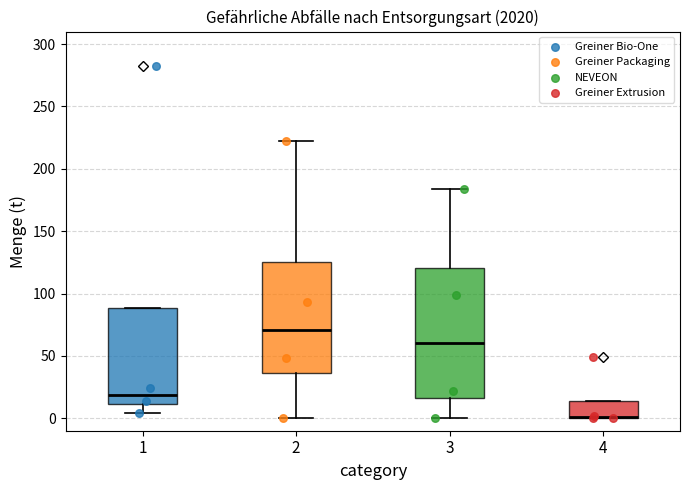

Reading left to right, transcribe this box plot: for each box, give where its median line is, the range the box spans, and where its two whiskers end, as read against the y-axis. The values are not printed on the chart, so give them approximately, as read against the axis.

1: median 20, box 10 to 90, whiskers 5 to 90
2: median 70, box 35 to 125, whiskers 0 to 220
3: median 60, box 15 to 120, whiskers 0 to 185
4: median 0 (drawn on the box's lower edge), box 0 to 15, whiskers 0 to 15